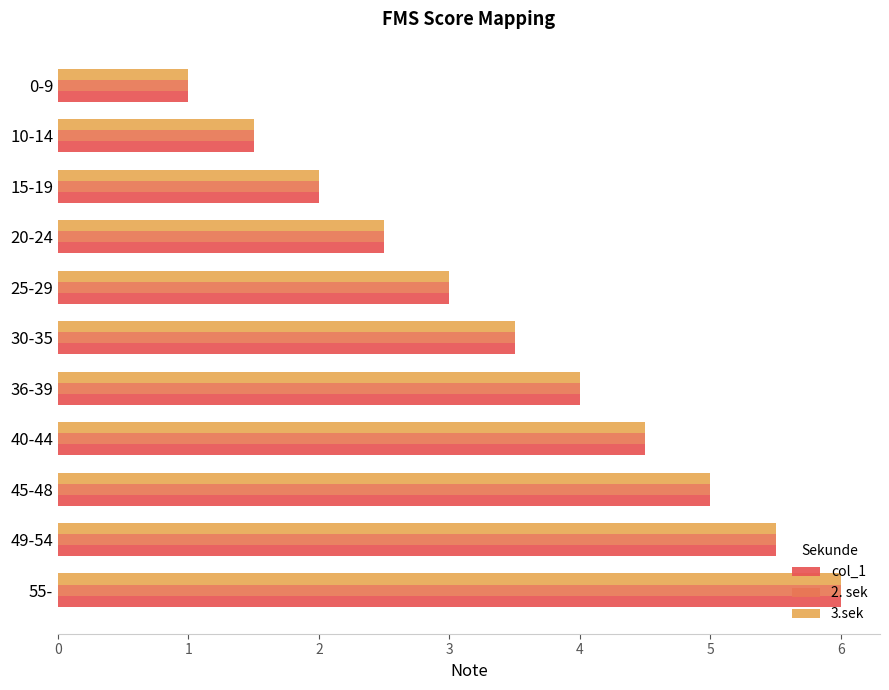

How many series are shown in this chart?

3